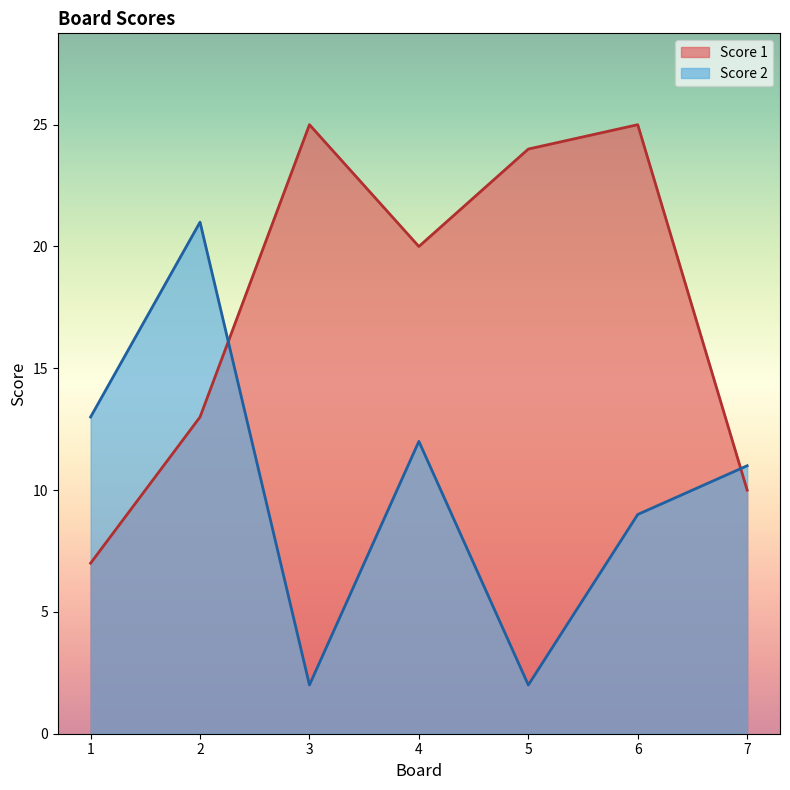

Where is the first local maximum for Score 1?

3